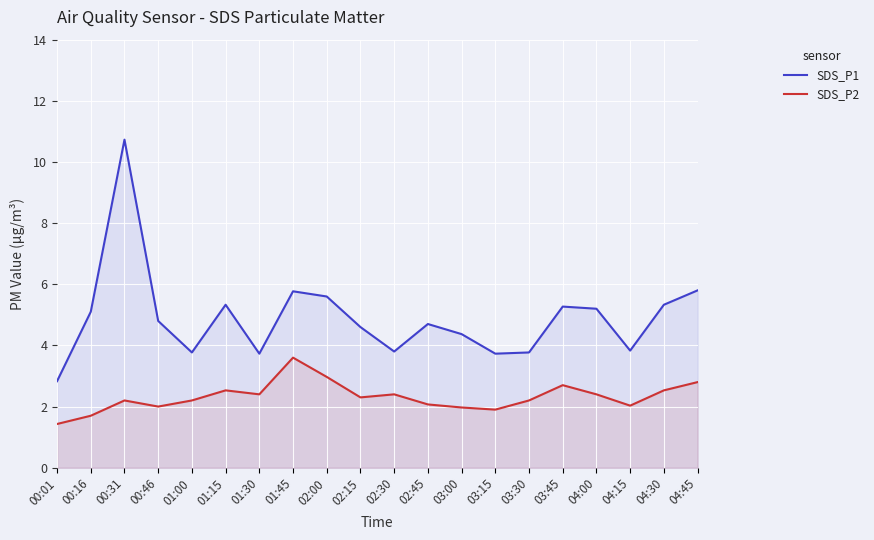

How many data points in SDS_P2 are less than 2?

4